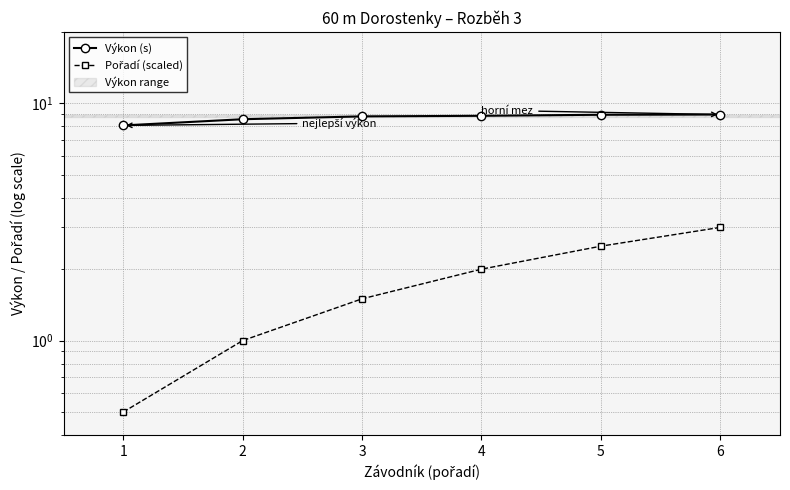

What is the sum of the Pořadí (scaled) values at 4 and 5?

4.5